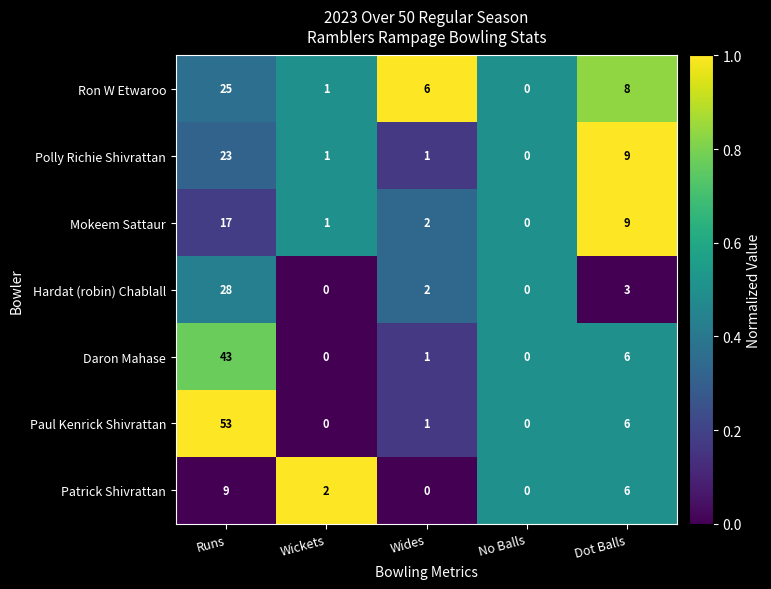

At Runs, list the series in order from largest to smallest.

Paul Kenrick Shivrattan, Daron Mahase, Hardat (robin) Chablall, Ron W Etwaroo, Polly Richie Shivrattan, Mokeem Sattaur, Patrick Shivrattan